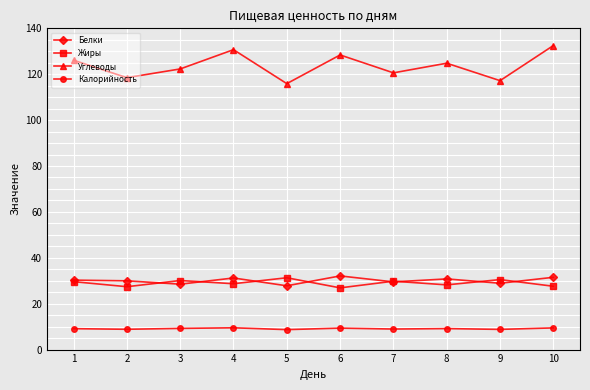

How many series are shown in this chart?

4